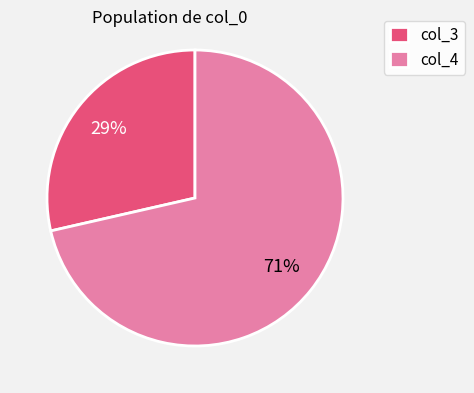

Does any single category account for the majority?

Yes